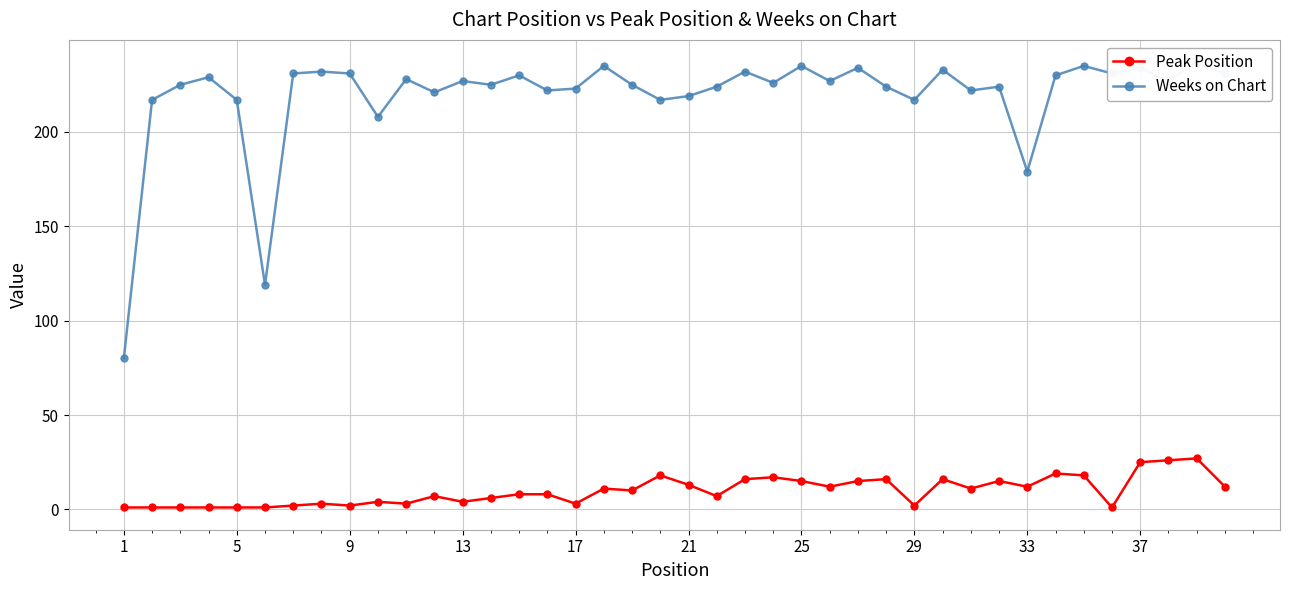

Reading right to left, extract all data points from this chart.

Peak Position: 12	27	26	25	1	18	19	12	15	11	16	2	16	15	12	15	17	16	7	13	18	10	11	3	8	8	6	4	7	3	4	2	3	2	1	1	1	1	1	1
Weeks on Chart: 231	237	227	234	231	235	230	179	224	222	233	217	224	234	227	235	226	232	224	219	217	225	235	223	222	230	225	227	221	228	208	231	232	231	119	217	229	225	217	80